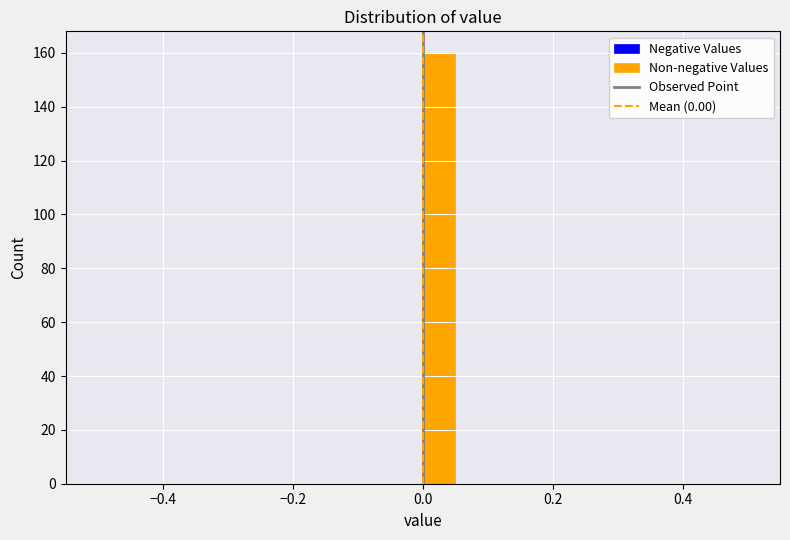

Around what value on the x-axis is the tallest bar? Give the approximate position of its centre, as read against the axis.

0.02